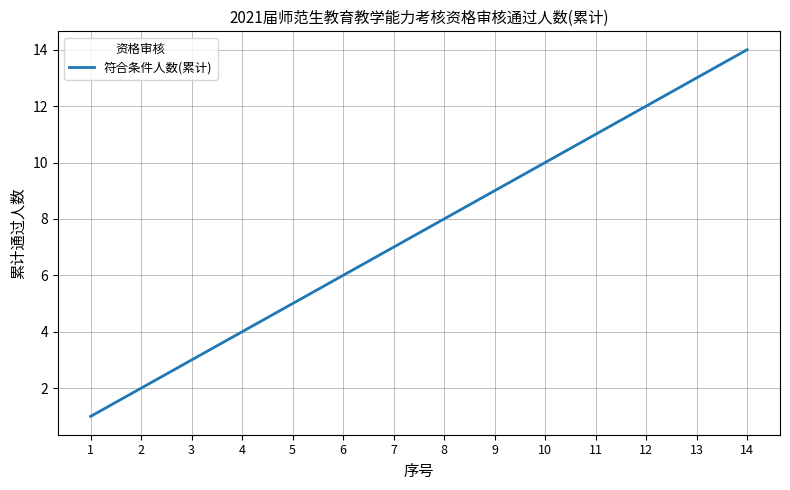

Reading left to right, extract all data points from this chart.

1=1	2=2	3=3	4=4	5=5	6=6	7=7	8=8	9=9	10=10	11=11	12=12	13=13	14=14